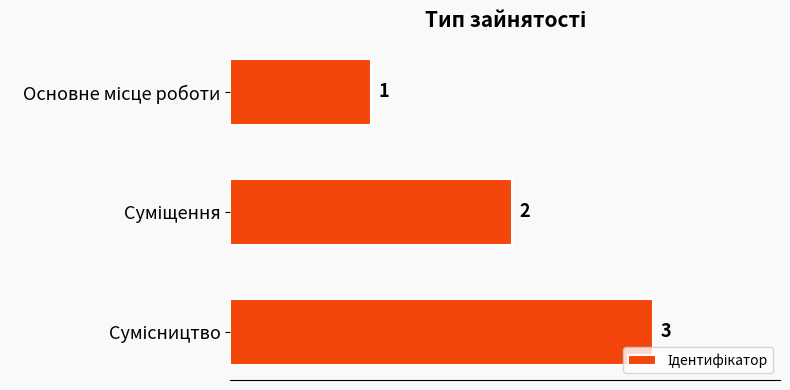

What is the value of the 2nd bar from the top?

2